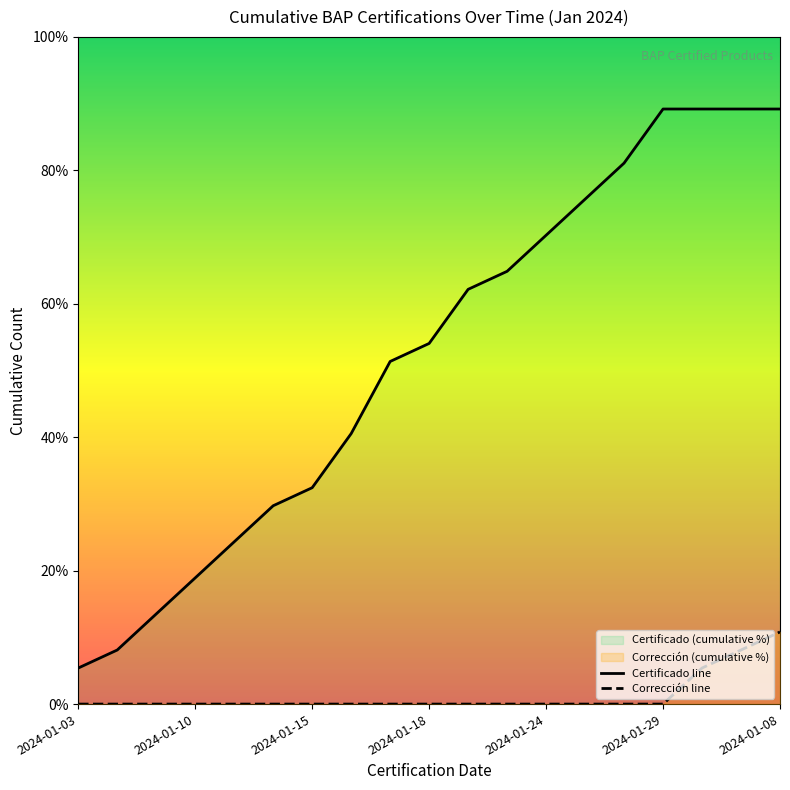

What are all the series names shown in the legend?

Certificado line, Corrección line